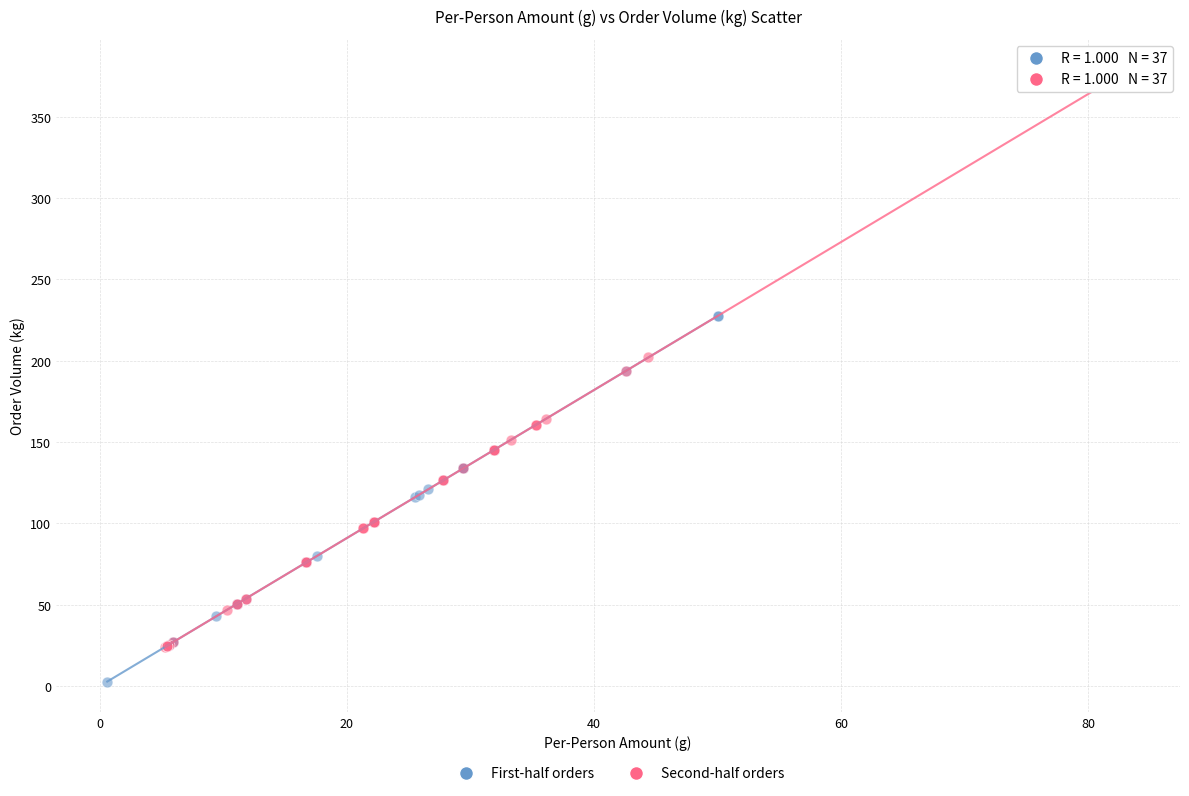

Which series has the widest spread of Y values?

Second-half orders